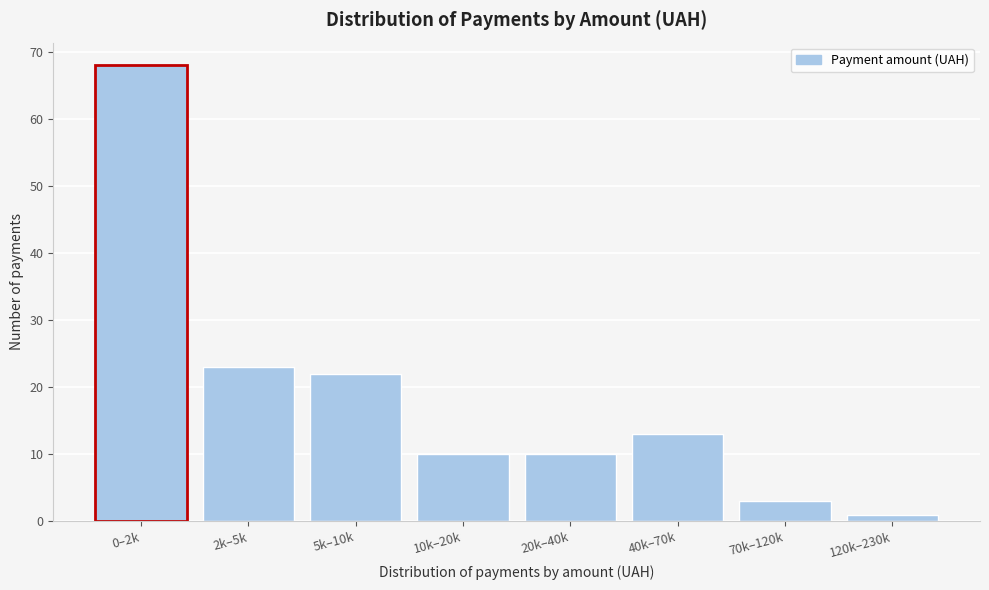

Reading right to left, what are all the values shown in this chart?

120k–230k=1	70k–120k=3	40k–70k=13	20k–40k=10	10k–20k=10	5k–10k=22	2k–5k=23	0–2k=68